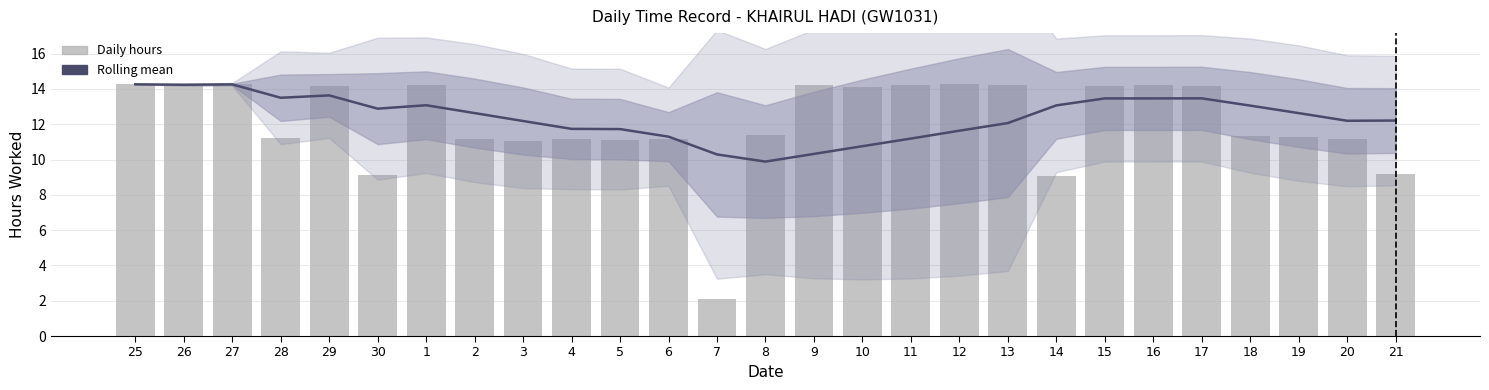

At which label does Daily hours first exceed 11?

25